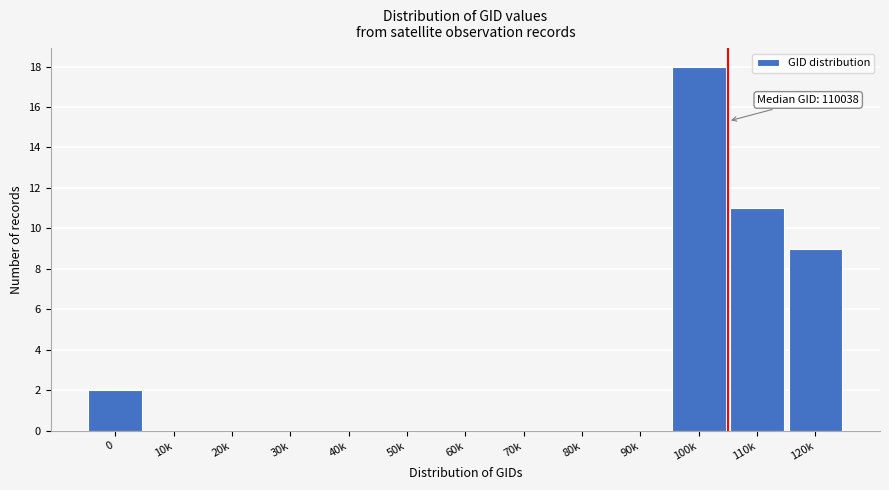

Reading left to right, transcribe all the data shown in this chart.

0=2	10k=0	20k=0	30k=0	40k=0	50k=0	60k=0	70k=0	80k=0	90k=0	100k=18	110k=11	120k=9